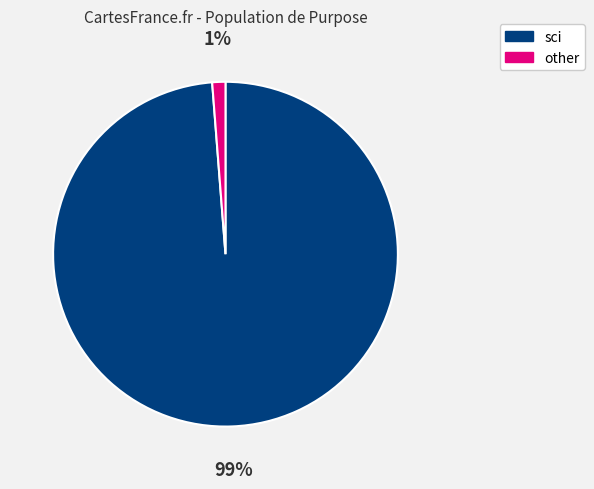

The other slice represents 11% of the pie. True or false?

False